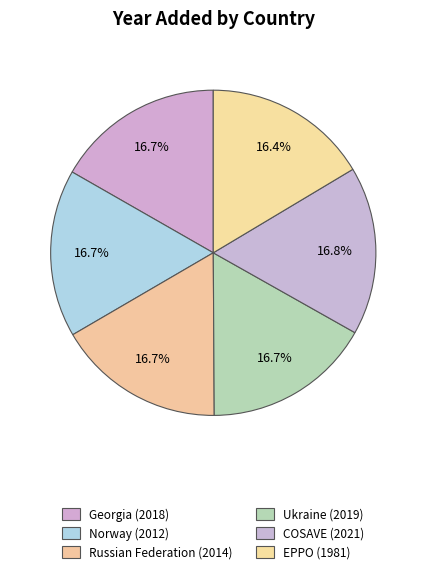

Rank the categories by value from lowest to highest.

EPPO (1981), Norway (2012), Russian Federation (2014), Georgia (2018), Ukraine (2019), COSAVE (2021)